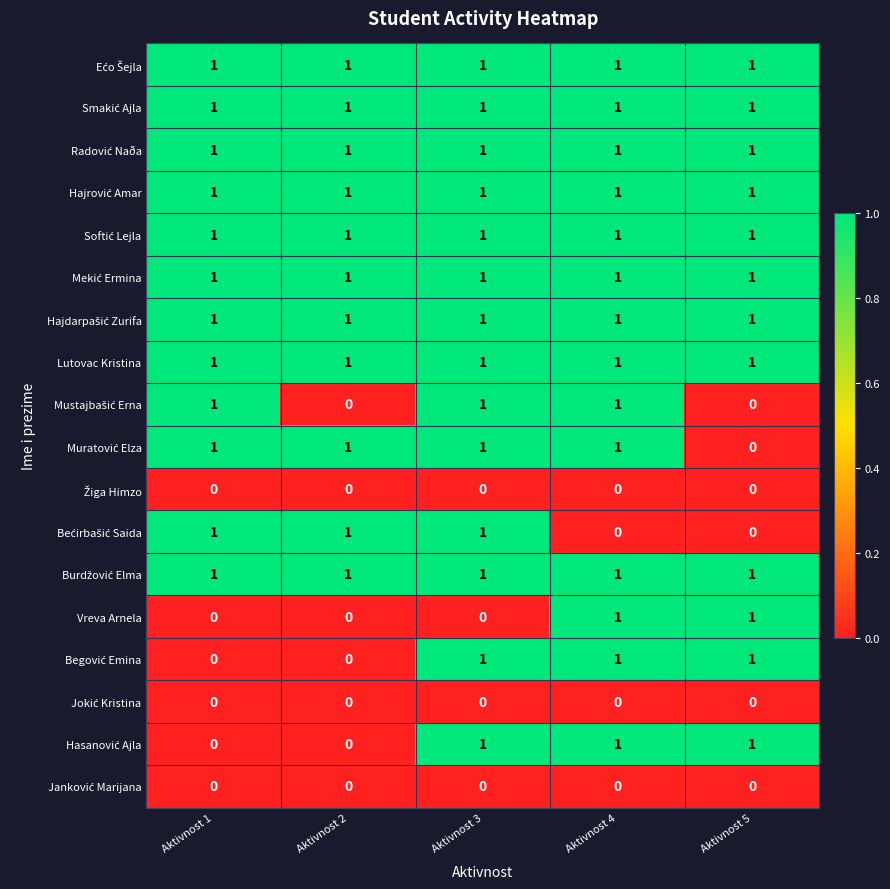

What is the total value across all series at Aktivnost 3?

14